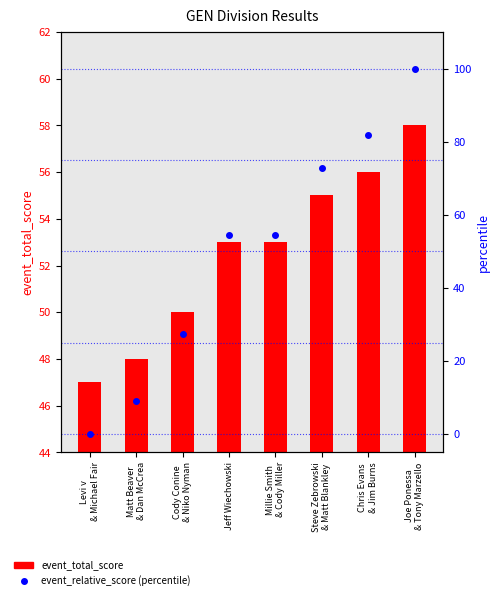

How many data points in event_relative_score (percentile) are above 54?

5